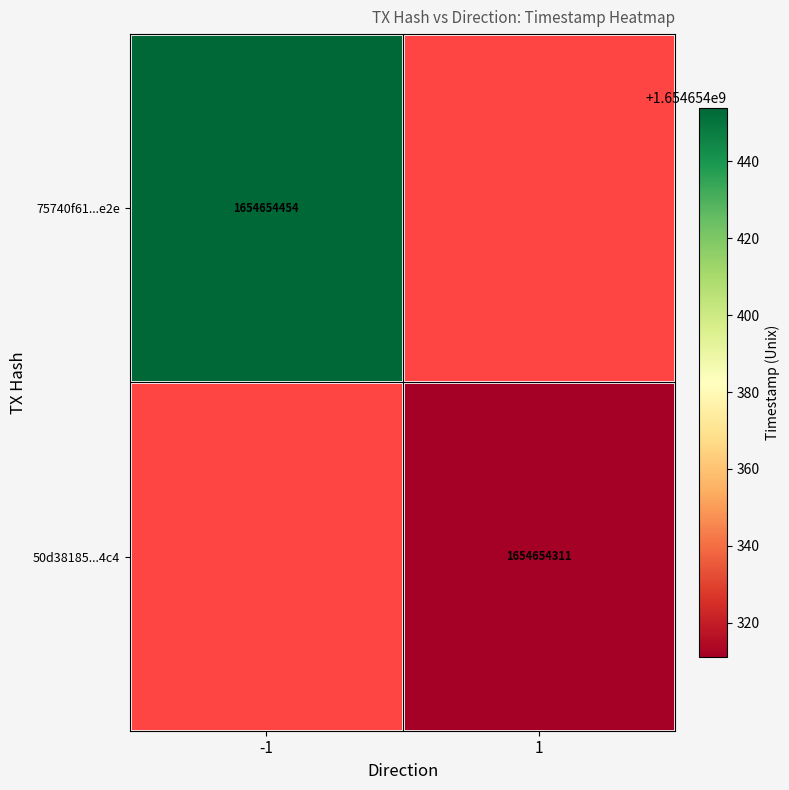

What is the spread (max minus min) of values at direction?

2